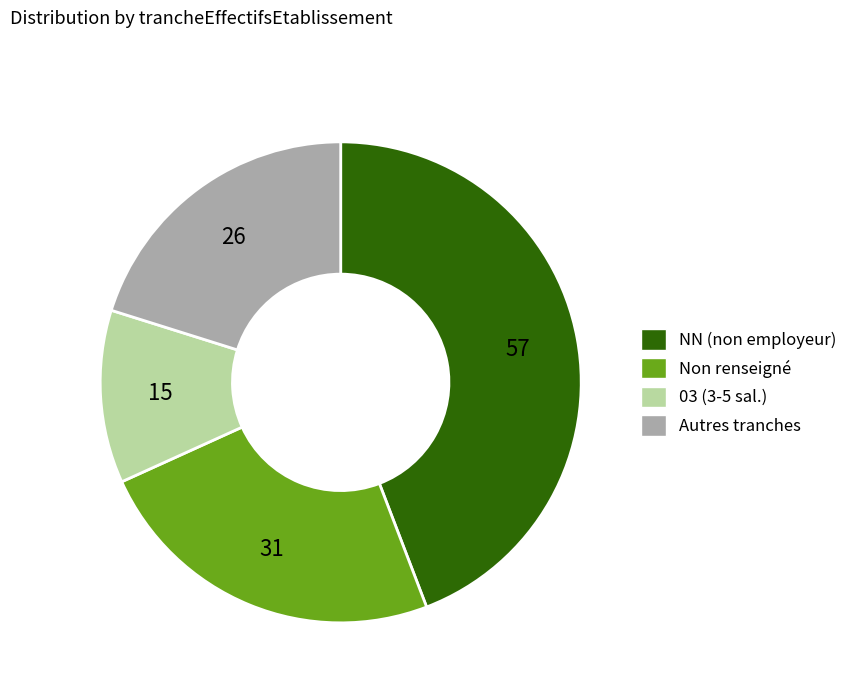

Does any single category account for the majority?

No